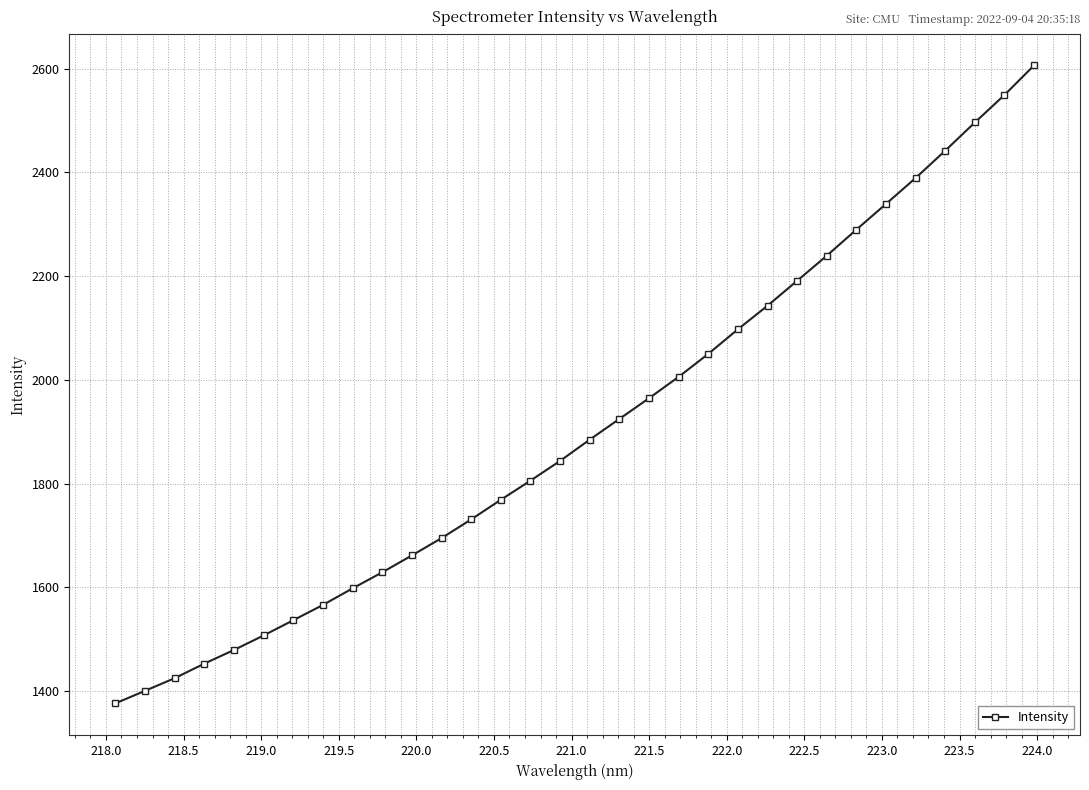

What is the value of the 1st point from the left?

1376.3